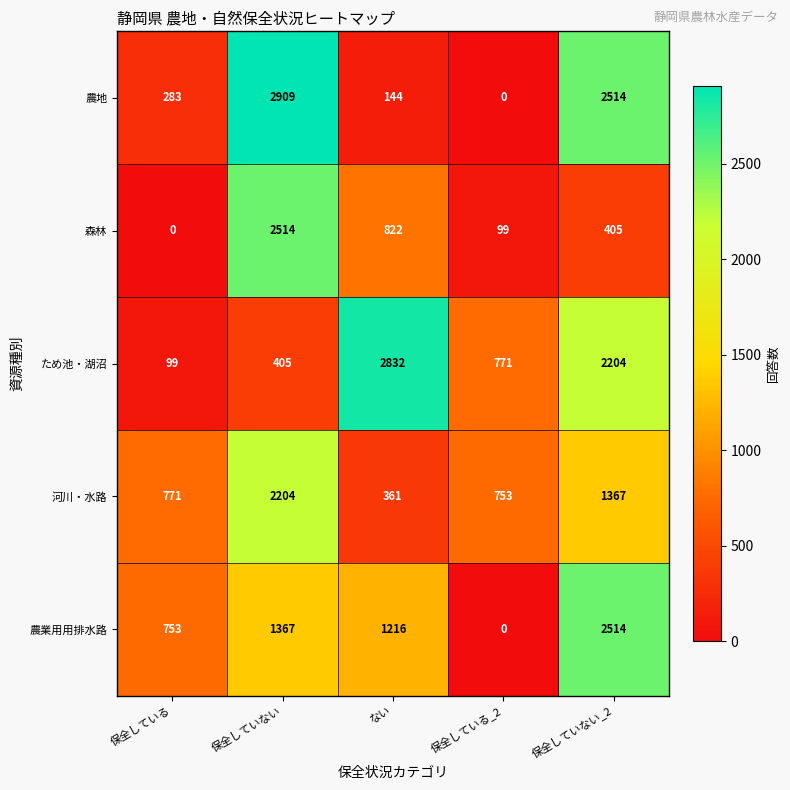

How many categories are shown in the chart?

5